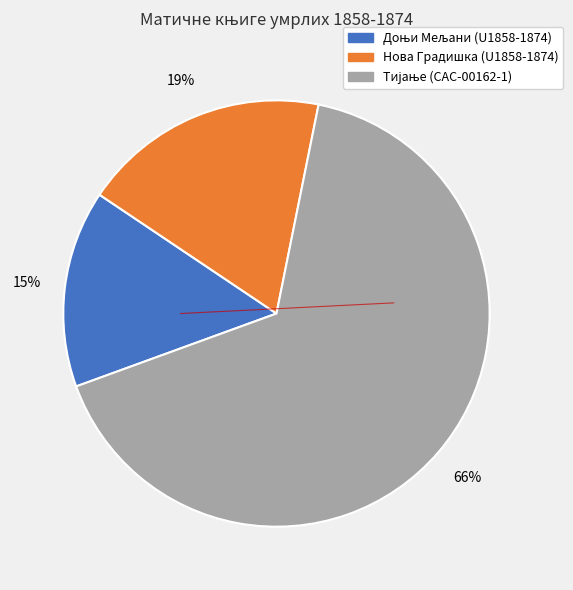

Does any single category account for the majority?

Yes